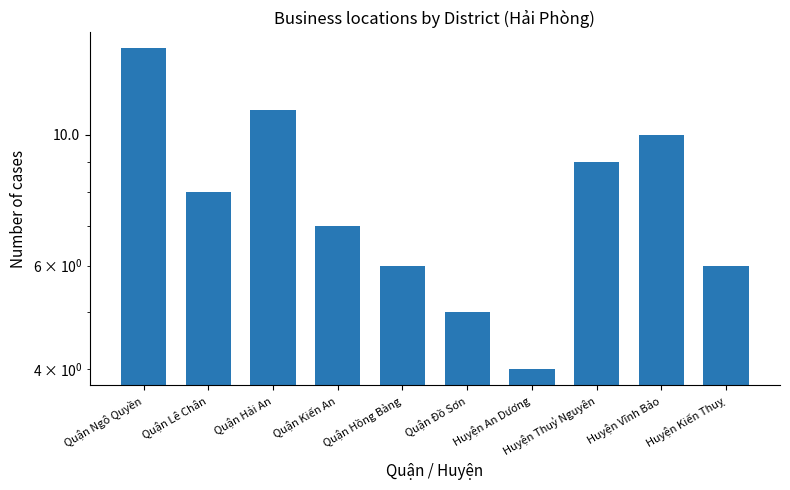

What is the smallest value displayed?

4